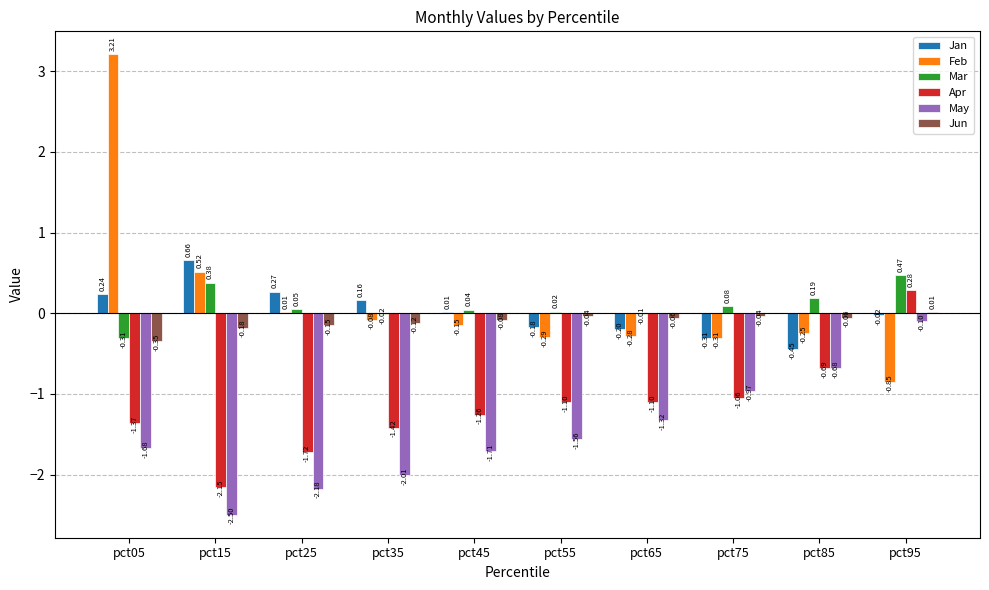

How many data points in Feb are above 0?

3